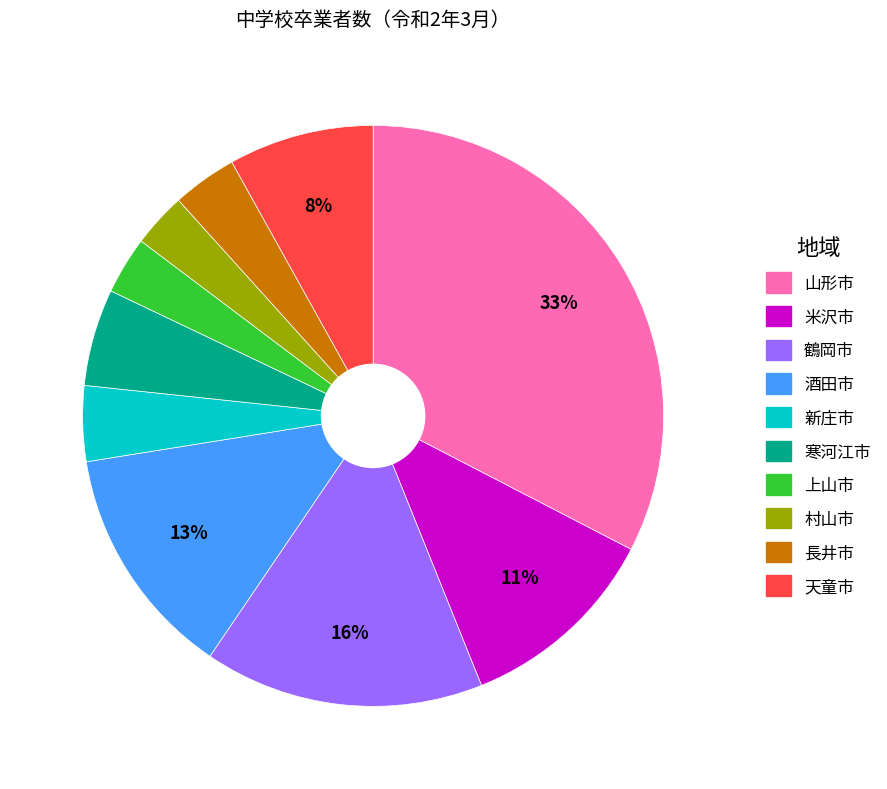

How many segments does this pie chart have?

10